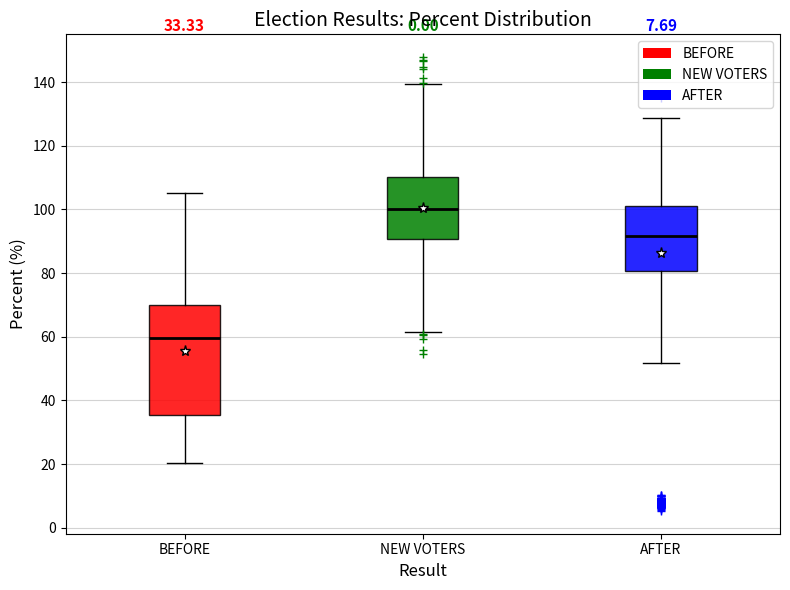

Which box's median line is the highest?

NEW VOTERS